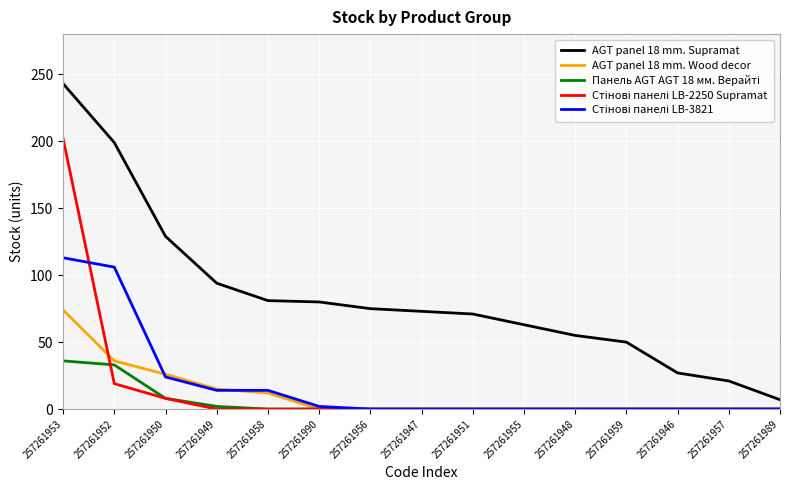

Is it true that AGT panel 18 mm. Supramat equals 105 at 257261955?

False